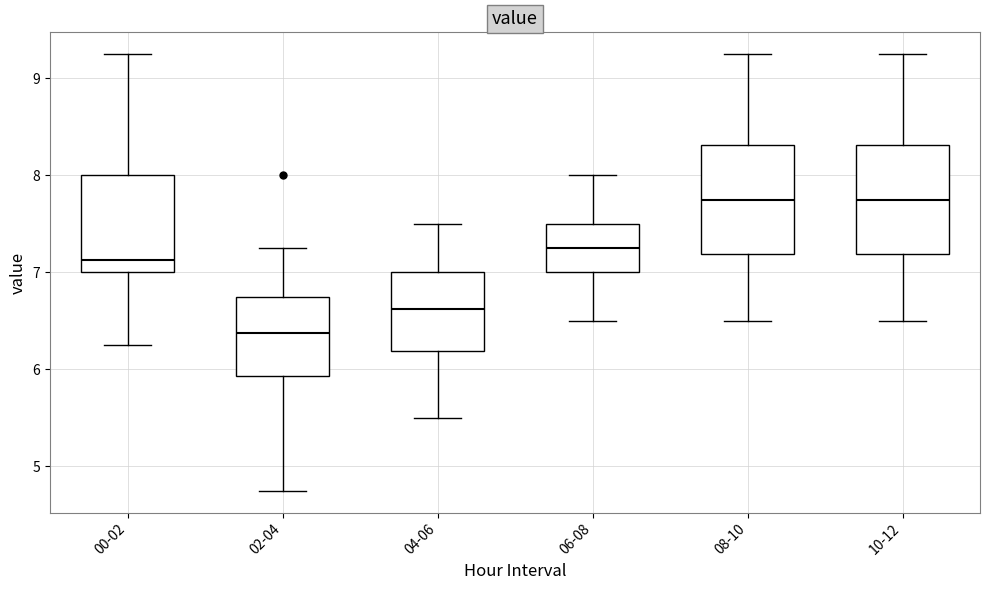

Where does the lower whisker of the box for 10-12 end on the y-axis? The values are not printed on the chart, so give them approximately, as read against the axis.

6.5